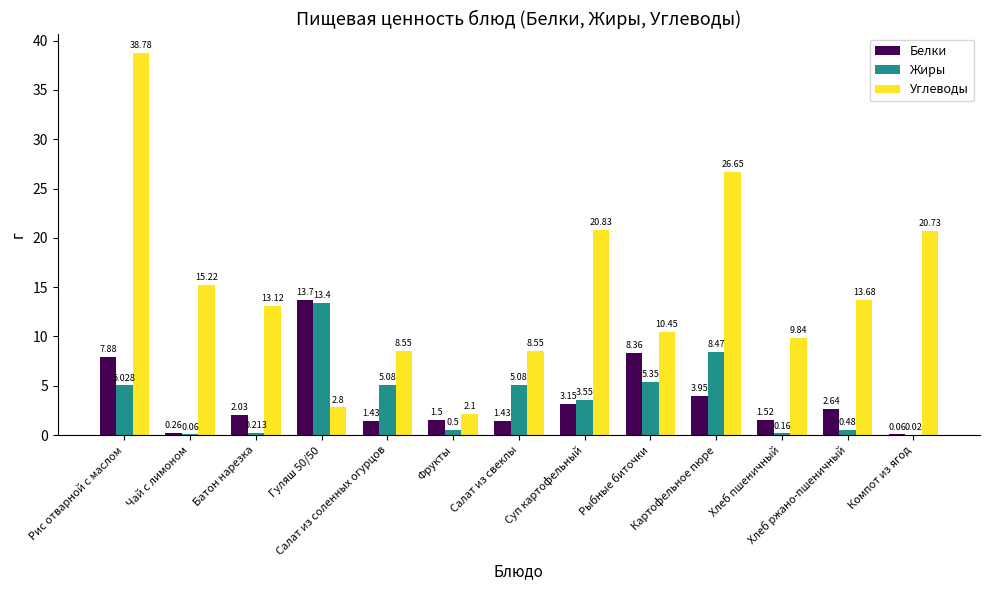

Is it true that Углеводы equals 13.7 at Хлеб ржано-пшеничный?

True